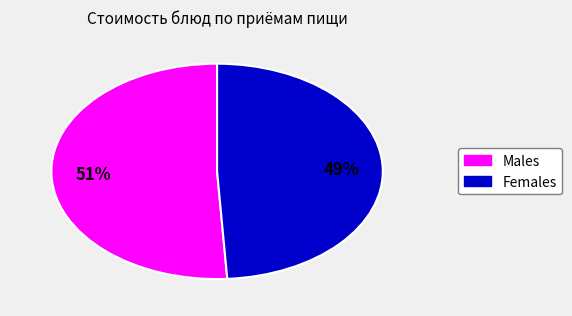

To the nearest percent, what is the difference between the largest and smallest slice percentages?

2%